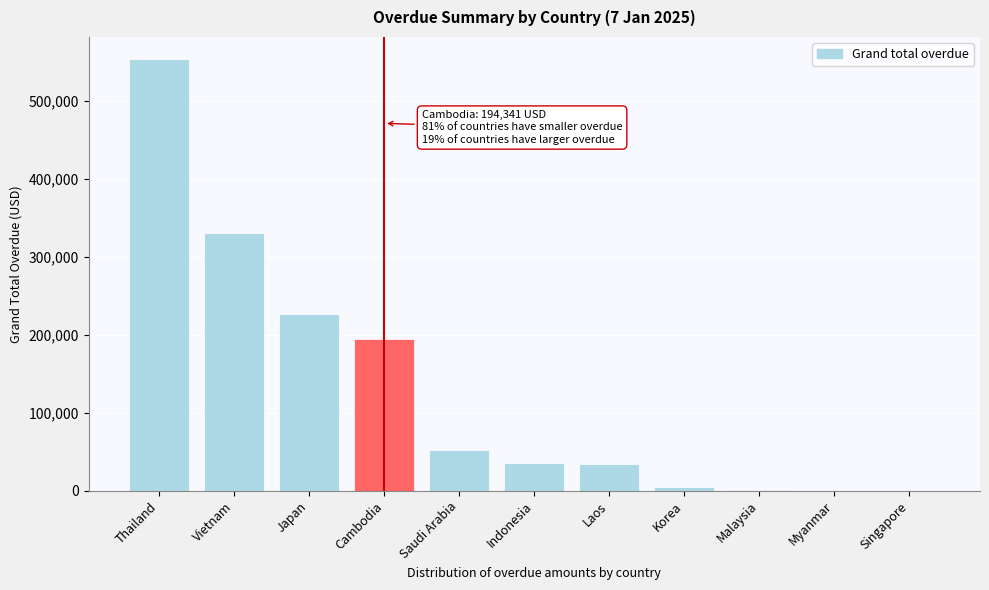

The chart shows a value of 35444.0 at Indonesia. True or false?

True